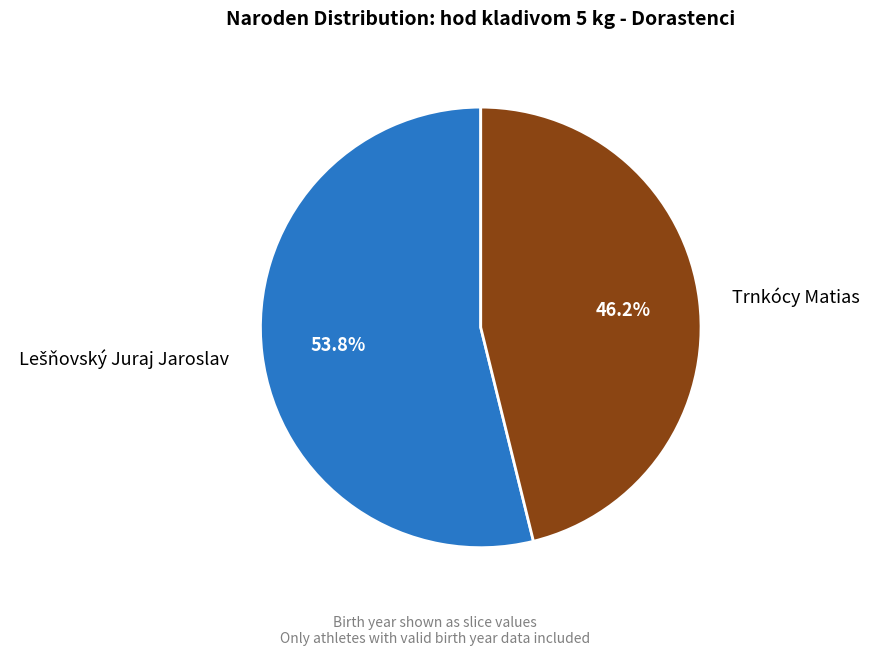

How many slices are in this pie chart?

2